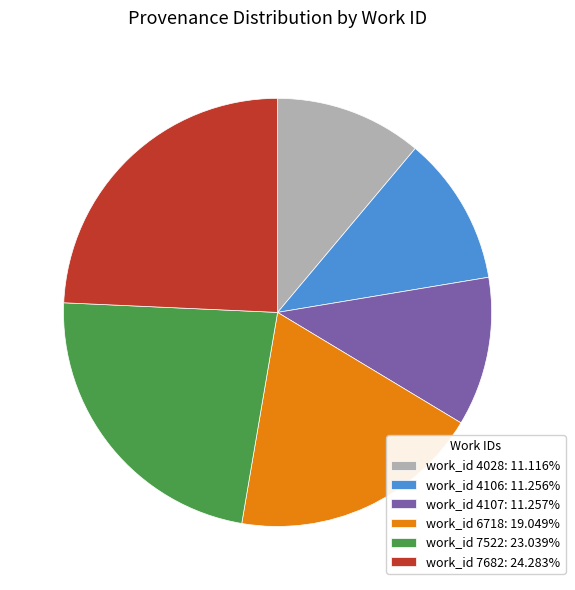

Is there a majority slice in this chart?

No